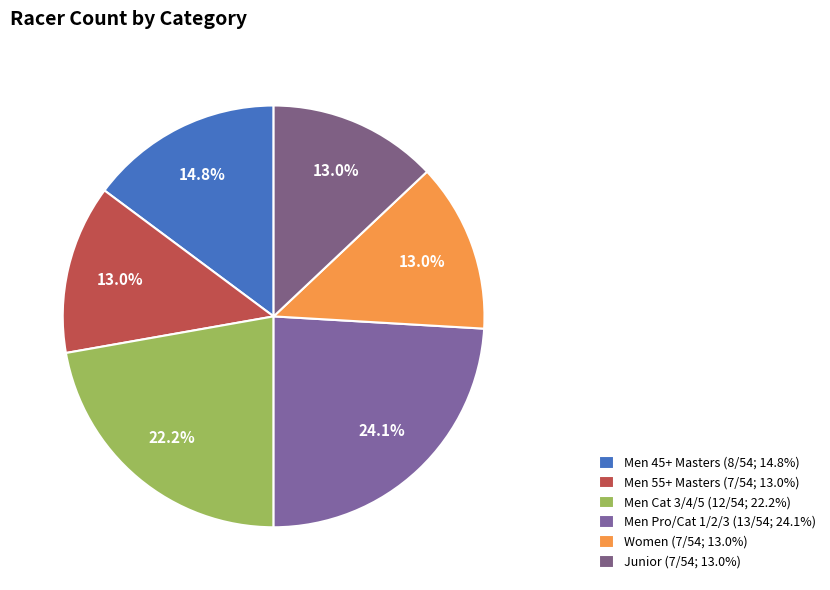

How many slices are in this pie chart?

6